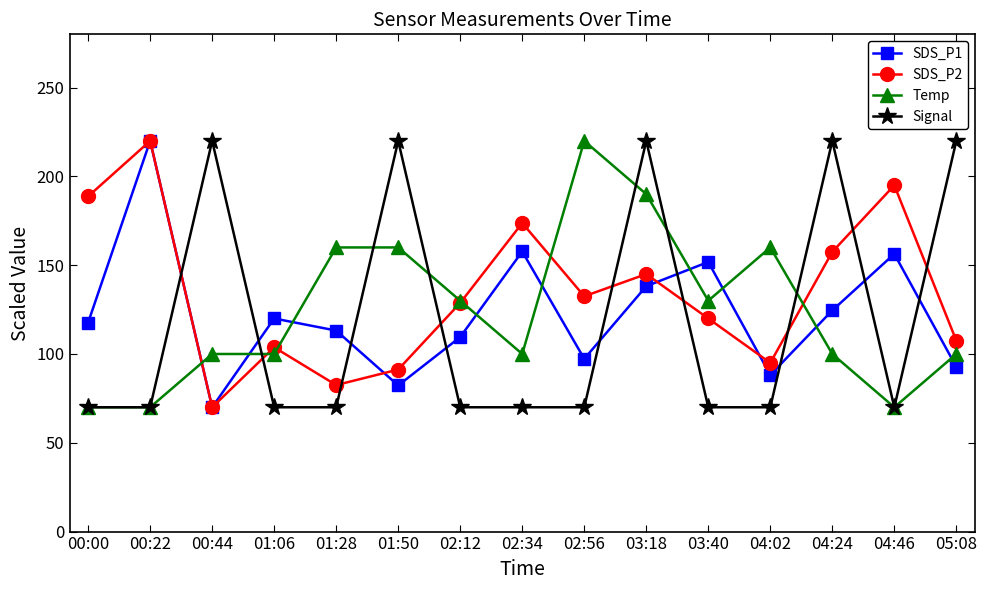

Is it true that Signal equals 153.9 at 03:18?

False